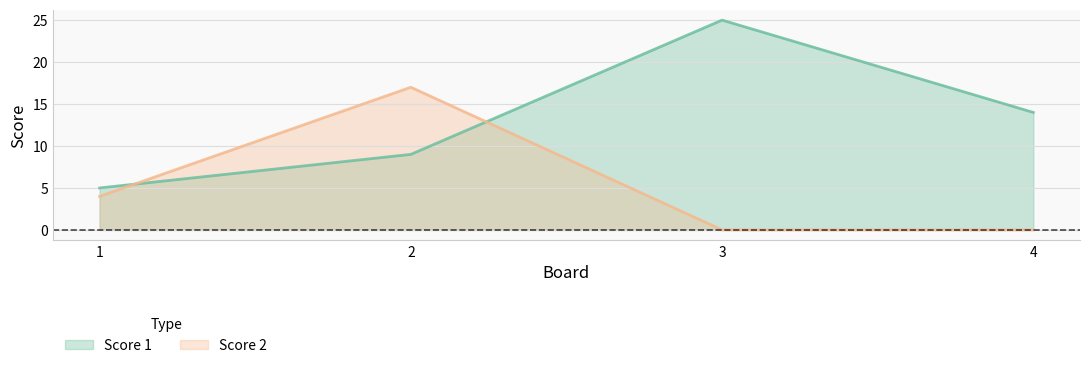

Count the number of categories in the chart.

4